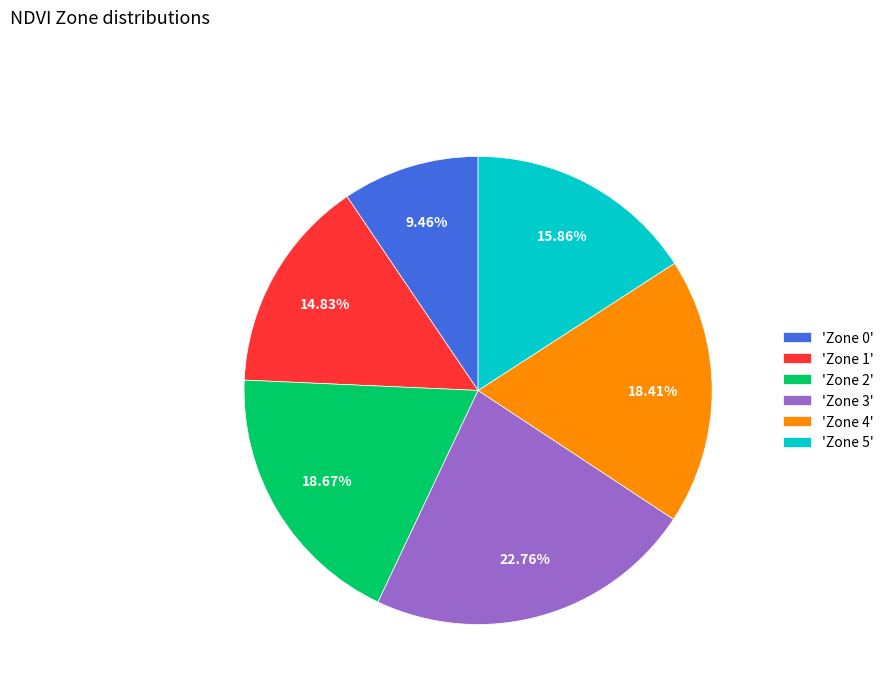

Combined, do 'Zone 4' and 'Zone 2' account for over 50%?

No